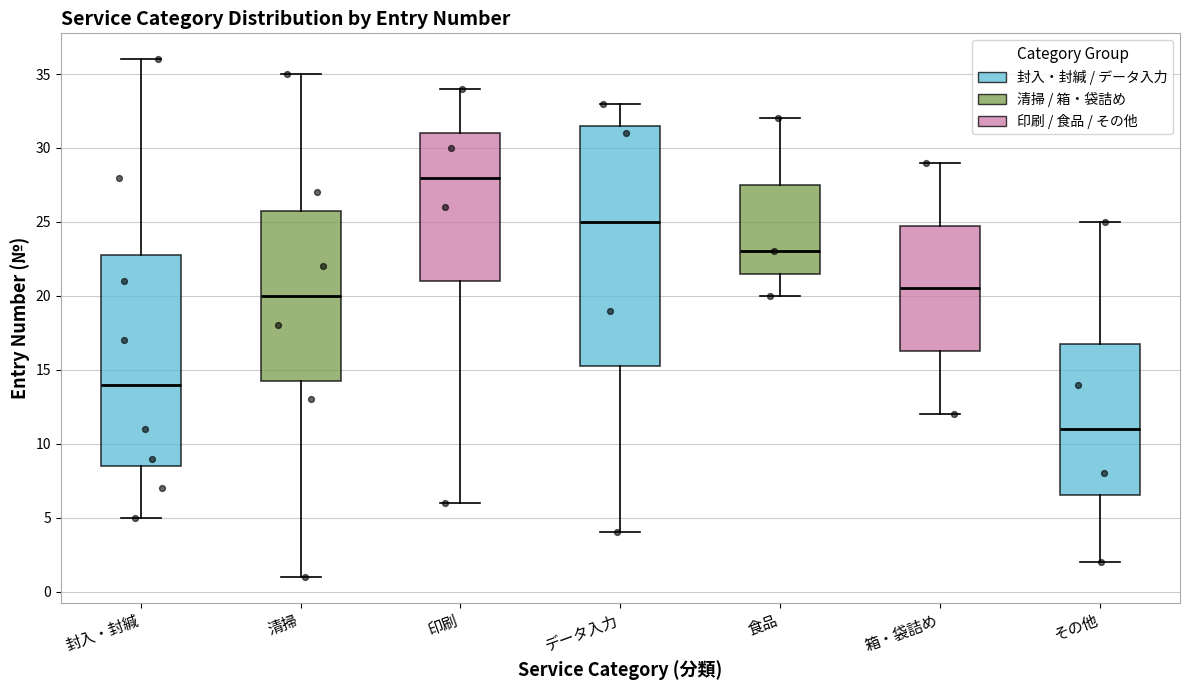

Which box is the tallest, from its lower edge to its upper edge?

データ入力